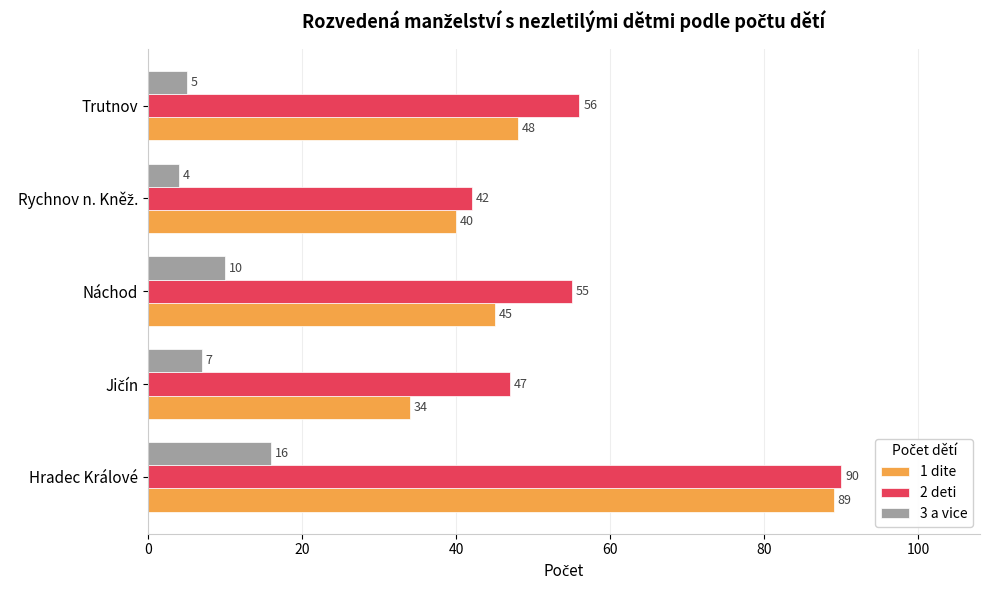

At Trutnov, list the series in order from smallest to largest.

3 a vice, 1 dite, 2 deti